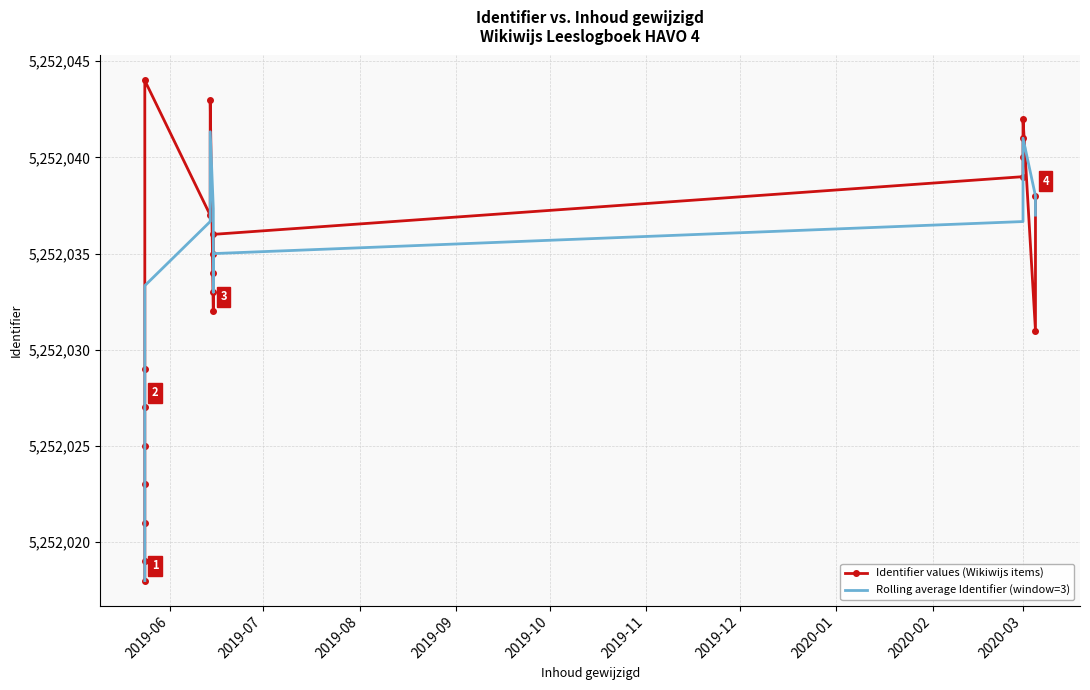

What is the average value of the Rolling average Identifier (window=3) series?

5252031.9